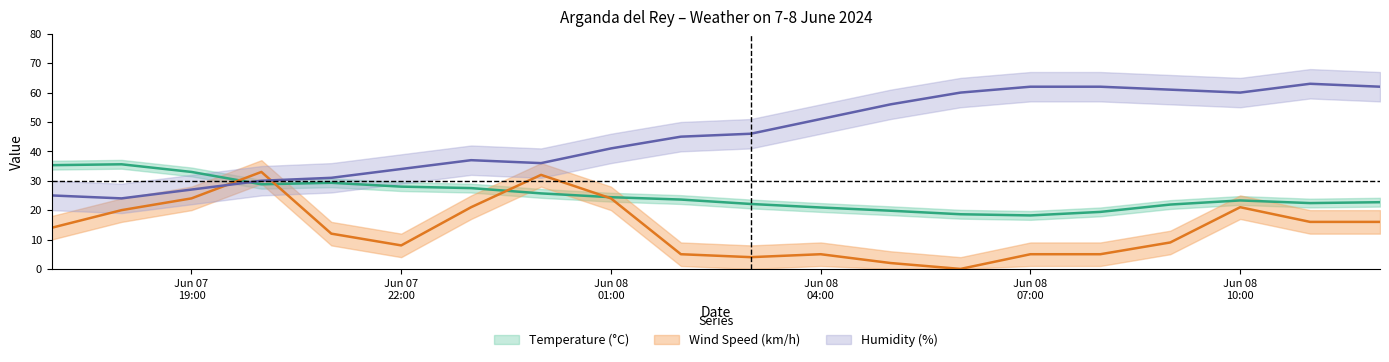

How many lines are shown in the chart?

3